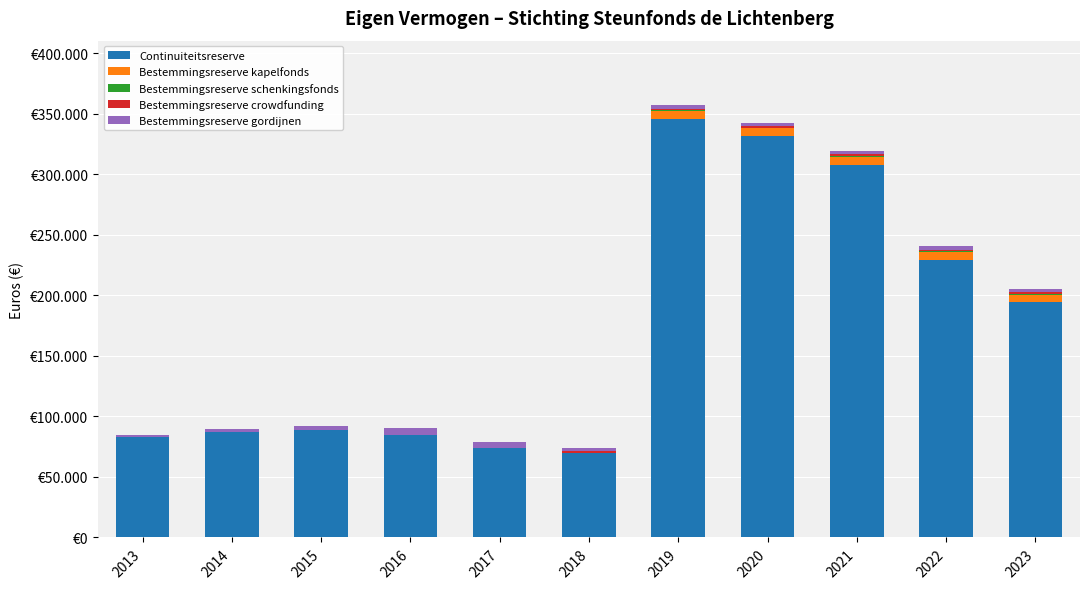

The Bestemmingsreserve gordijnen series shows 2797 at 2023. True or false?

True